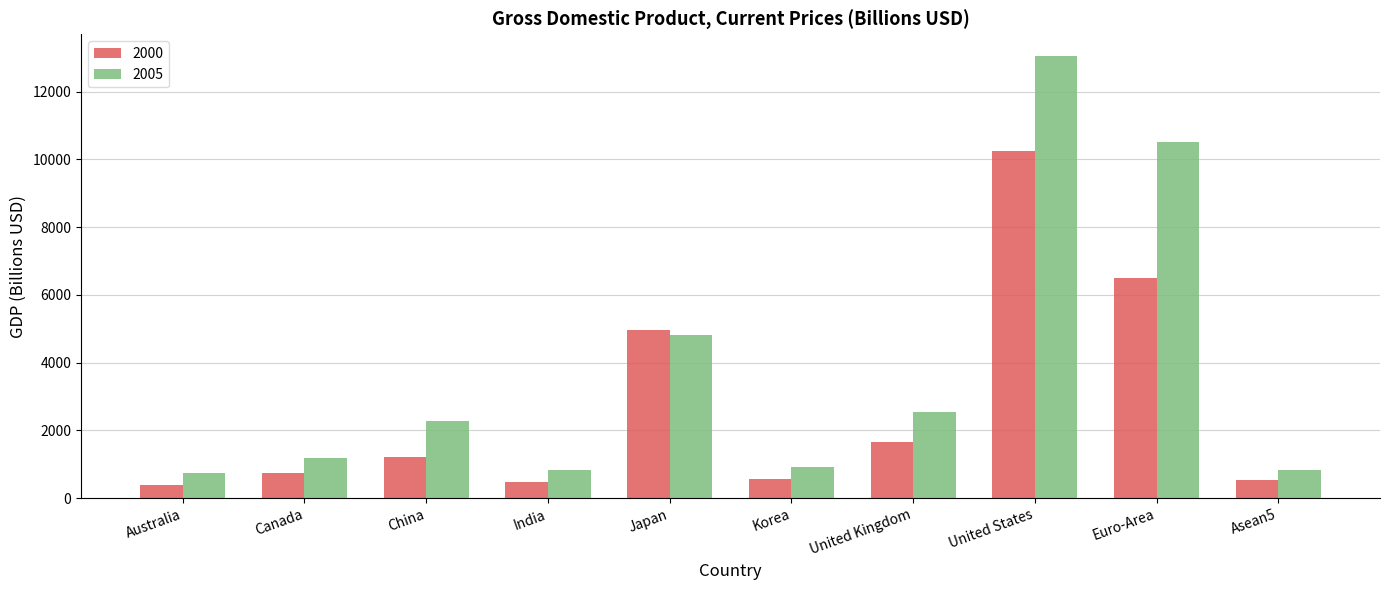

What position from the left is China?

3